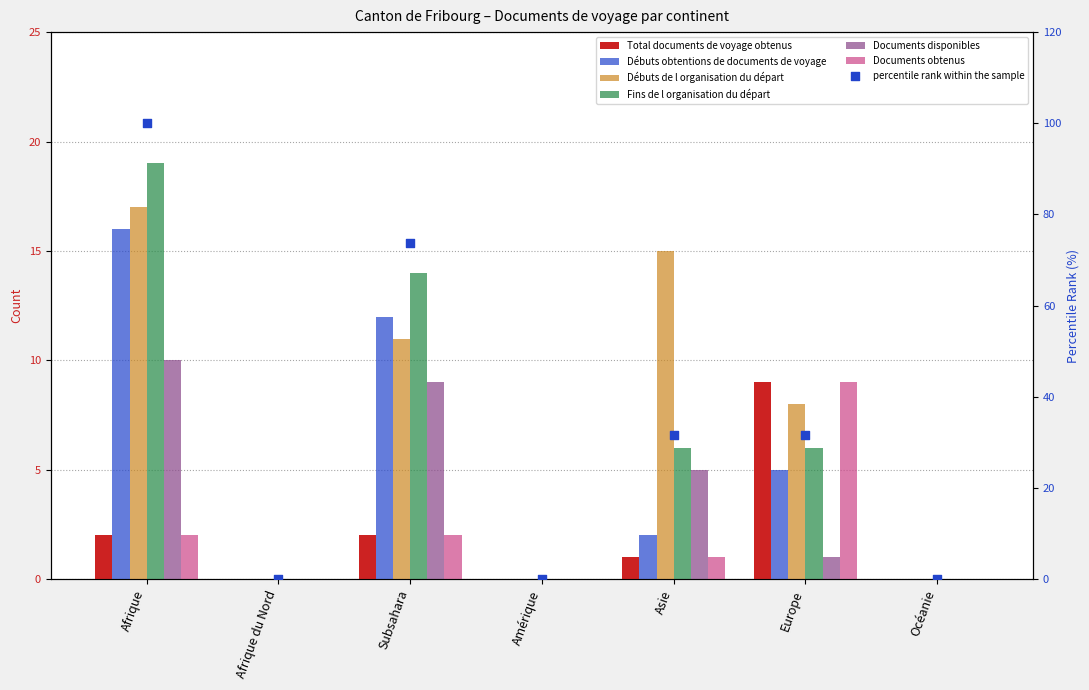

What is the total value across all series at Subsahara?

109.7